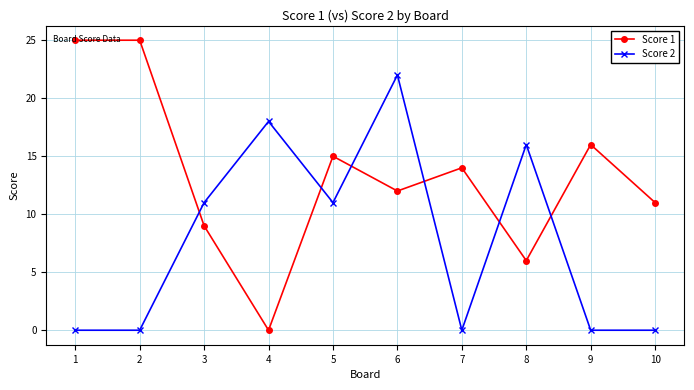

At which label is Score 1 closest to 12?

6